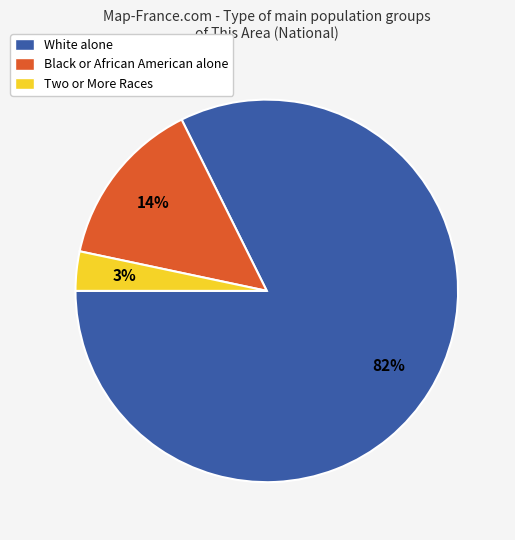

To the nearest percent, what is the combined percentage of Black or African American alone and White alone?

97%